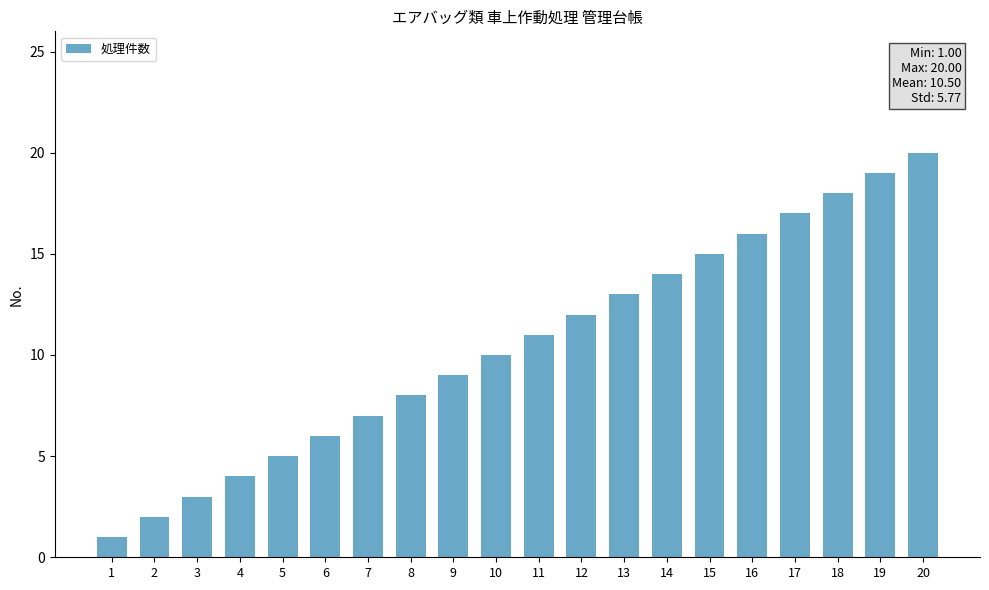

Where is the data nearest to the value 10?

10